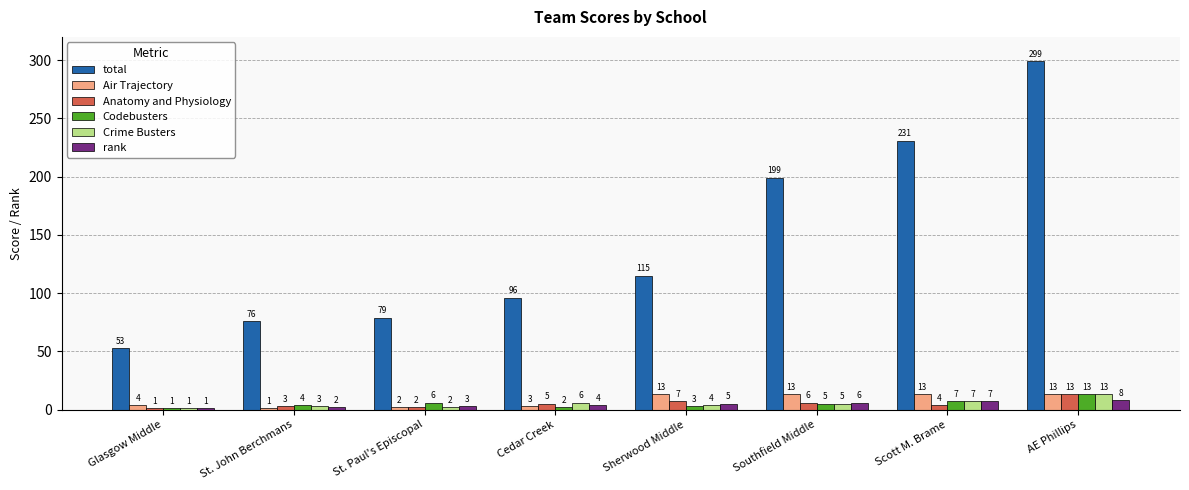

Is it true that total equals 109 at St. Paul's Episcopal?

False